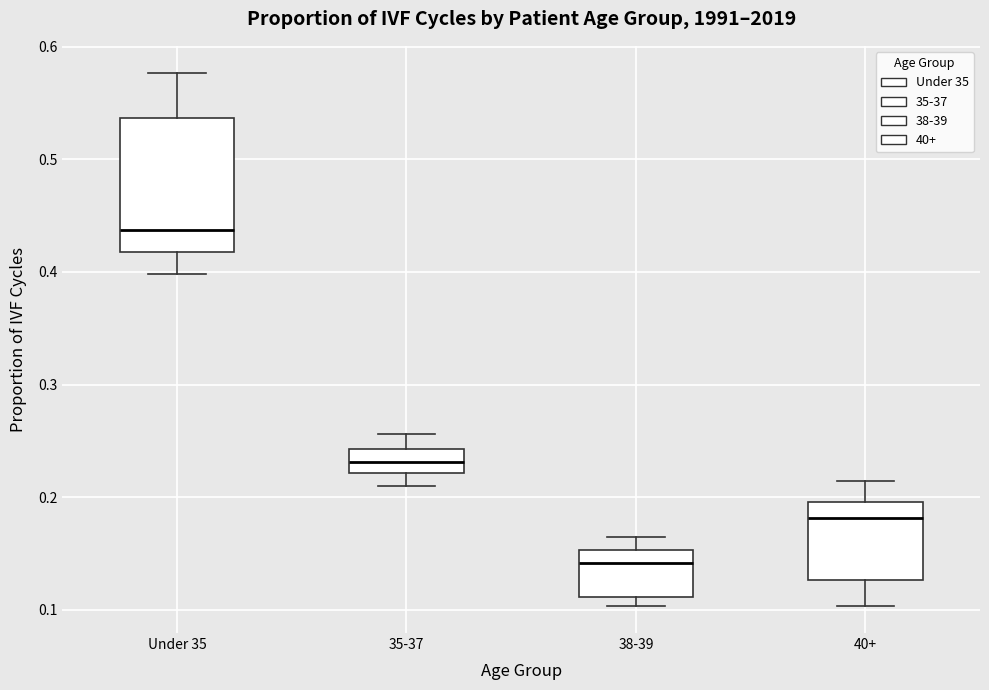

Comparing the boxes themselves (not the whiskers), which one is the tallest?

Under 35